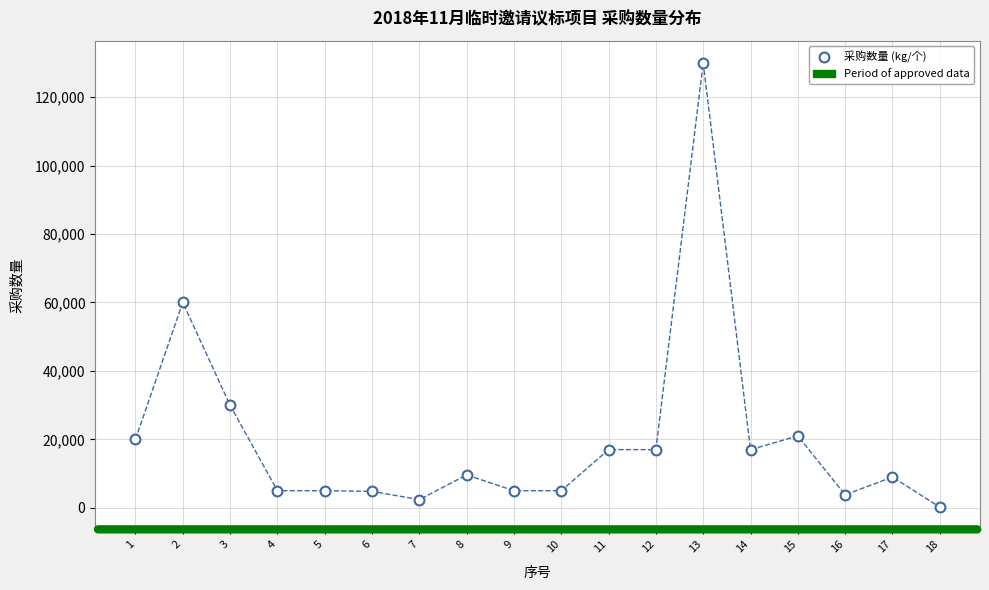

What Y value in the scatter plot is closest to 65100?

60000